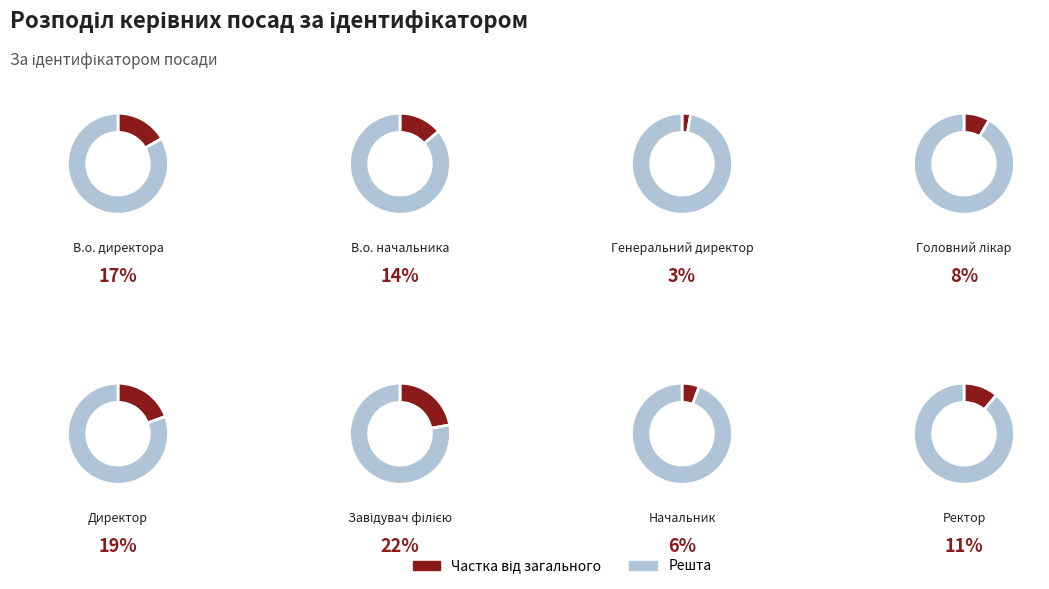

How many slices are in this pie chart?

8